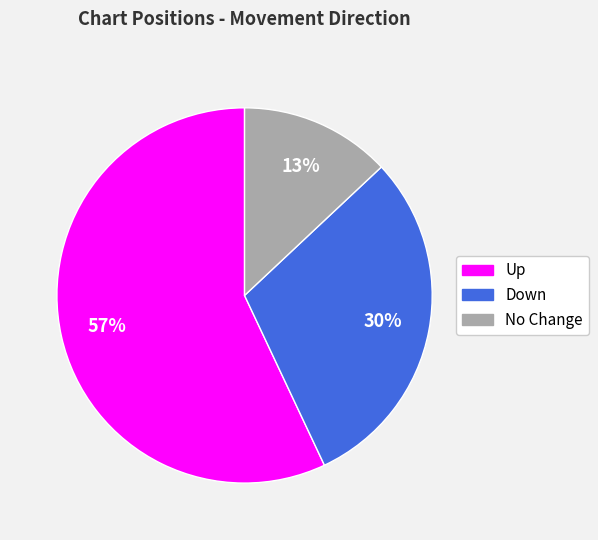

Rank the categories by value from highest to lowest.

Up, Down, No Change